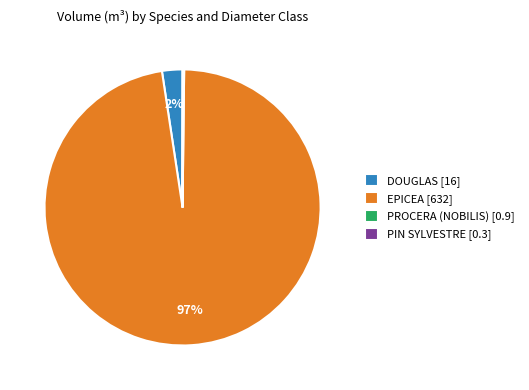

Between DOUGLAS [16] and EPICEA [632], which is larger?

EPICEA [632]